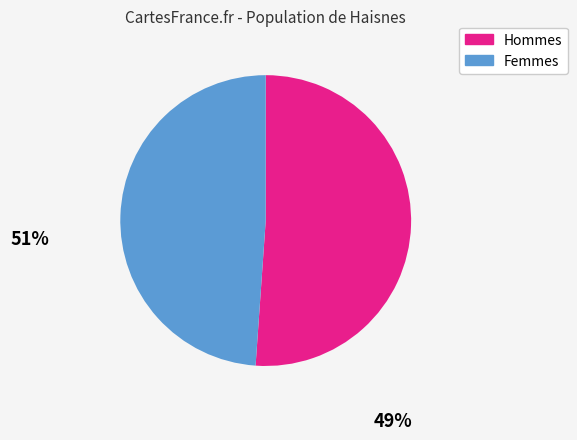

Is the sum of Femmes and Hommes greater than half?

Yes